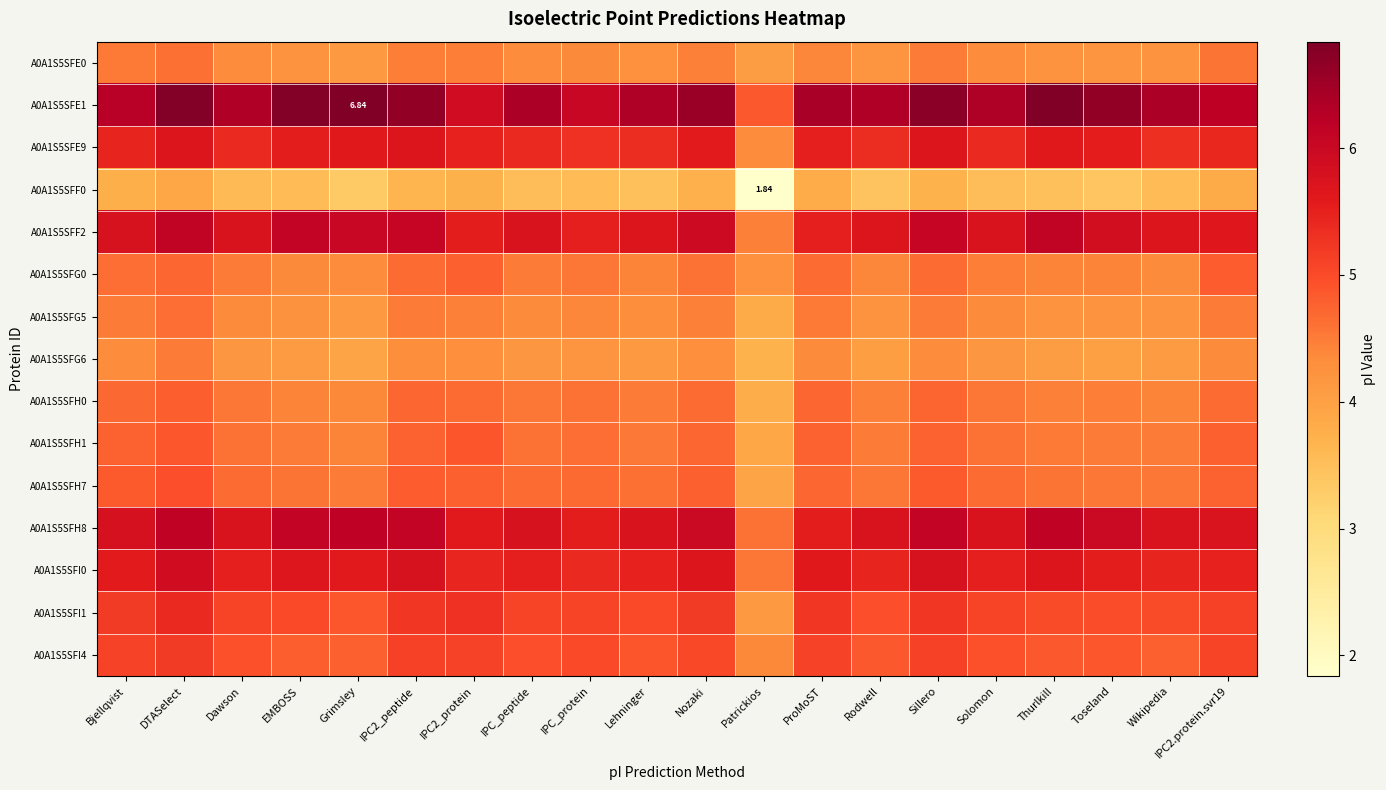

Is the value of A0A1S5SFE0 at Grimsley greater than the value of A0A1S5SFG6 at ProMoST?

No